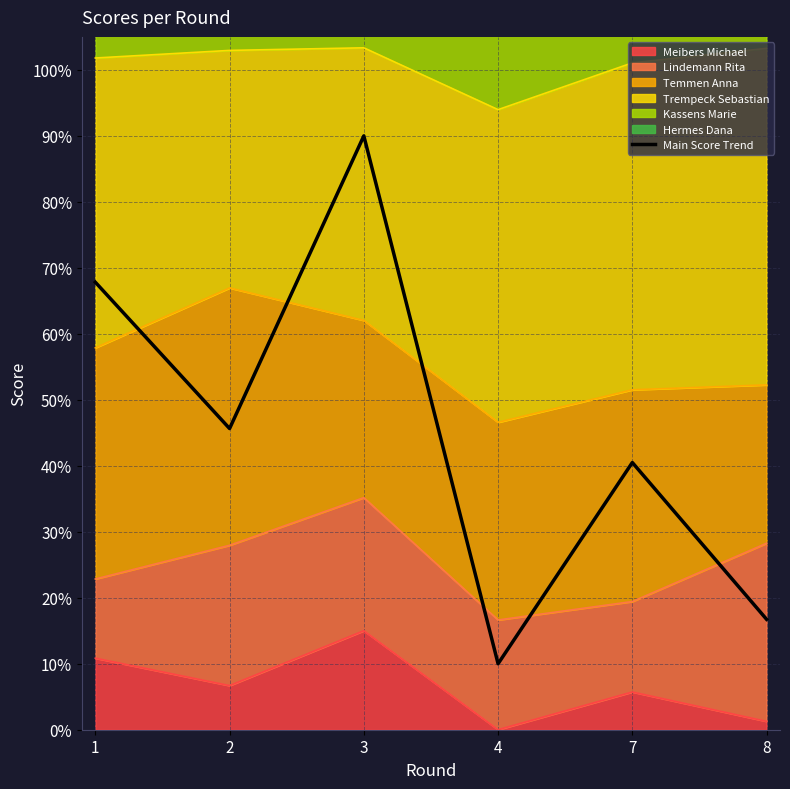

Approximately how many times larger is the value at 8 compared to 7?

0.4